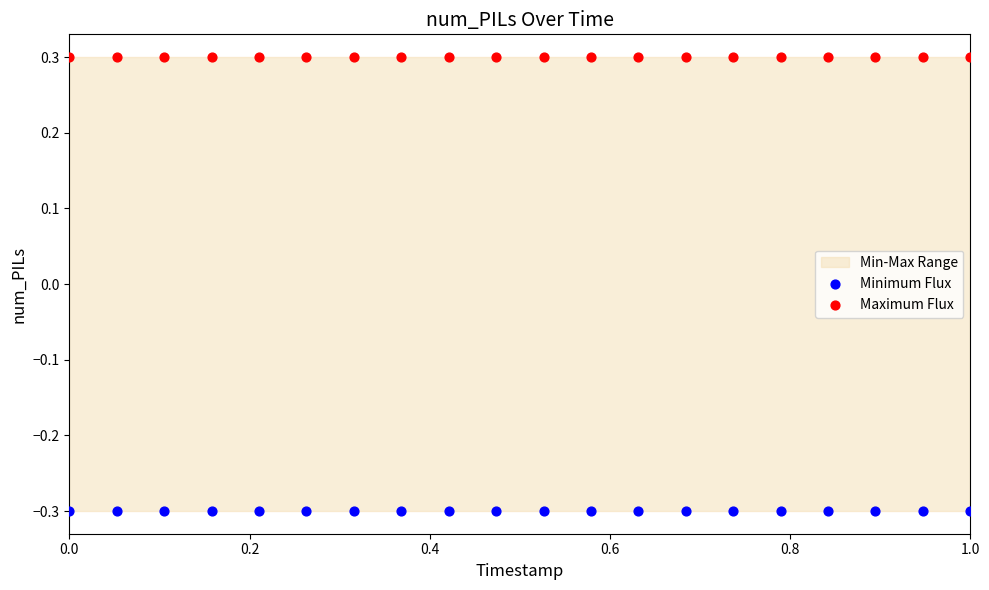

Which series contains the highest Y value?

Maximum Flux